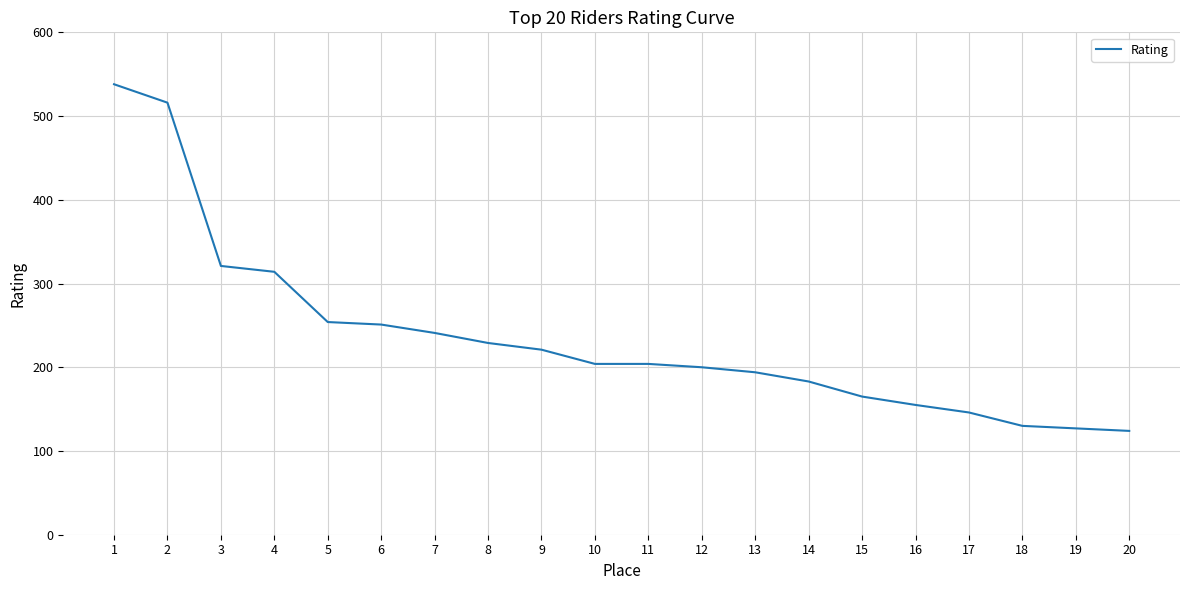

Is it true that the value at 9 is 290?

False